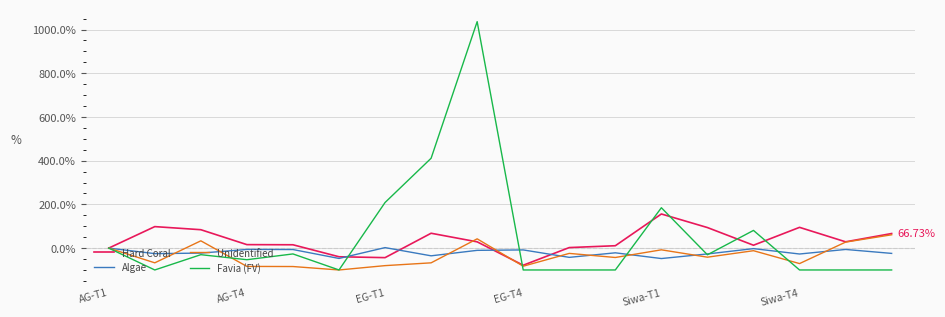

Which series has the widest spread of values?

Favia (FV)